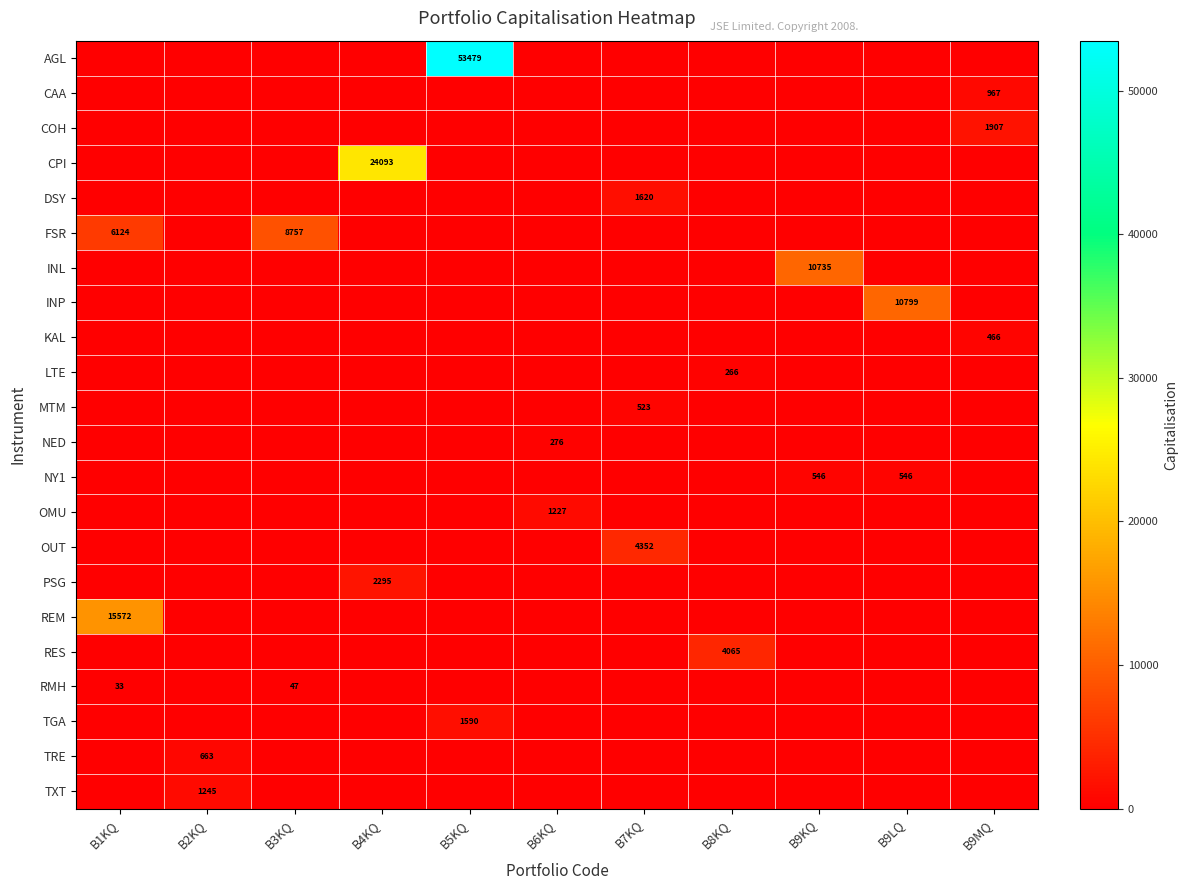

The value of MTM at B7KQ is 930. True or false?

False